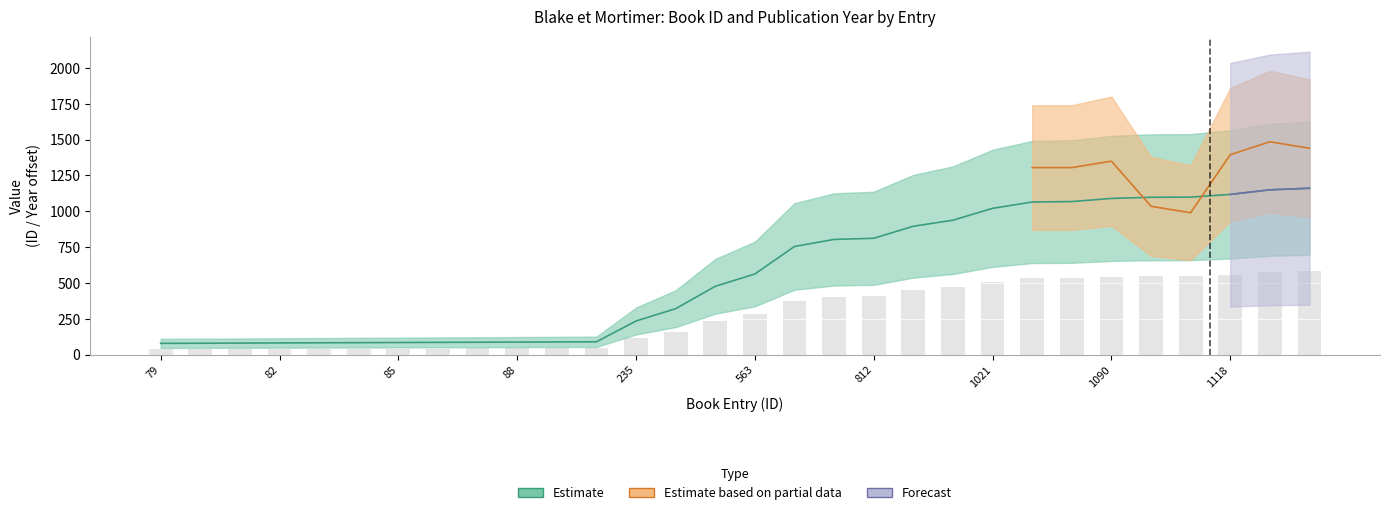

The value at 938 is 938. True or false?

True